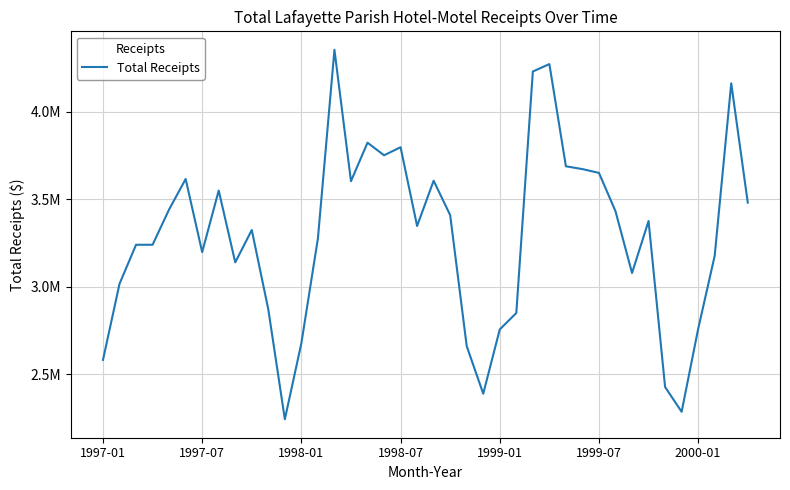

Does the chart have visible grid lines?

Yes